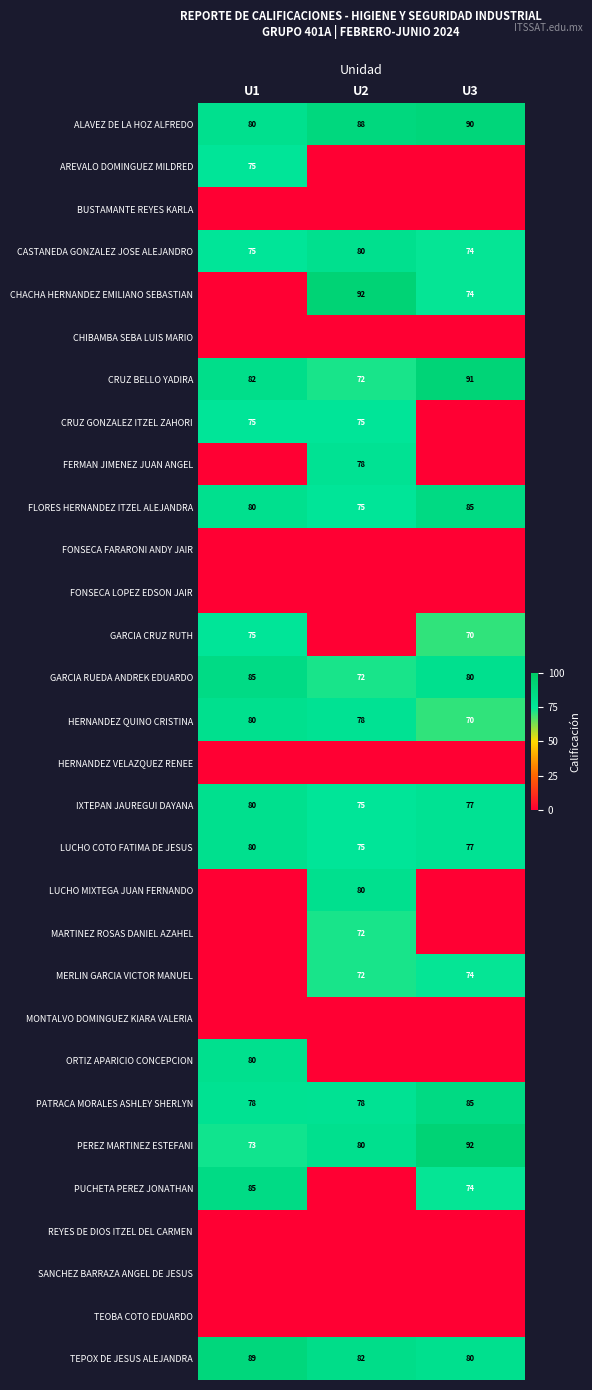

What is the total value across all series at U3?

1196.9